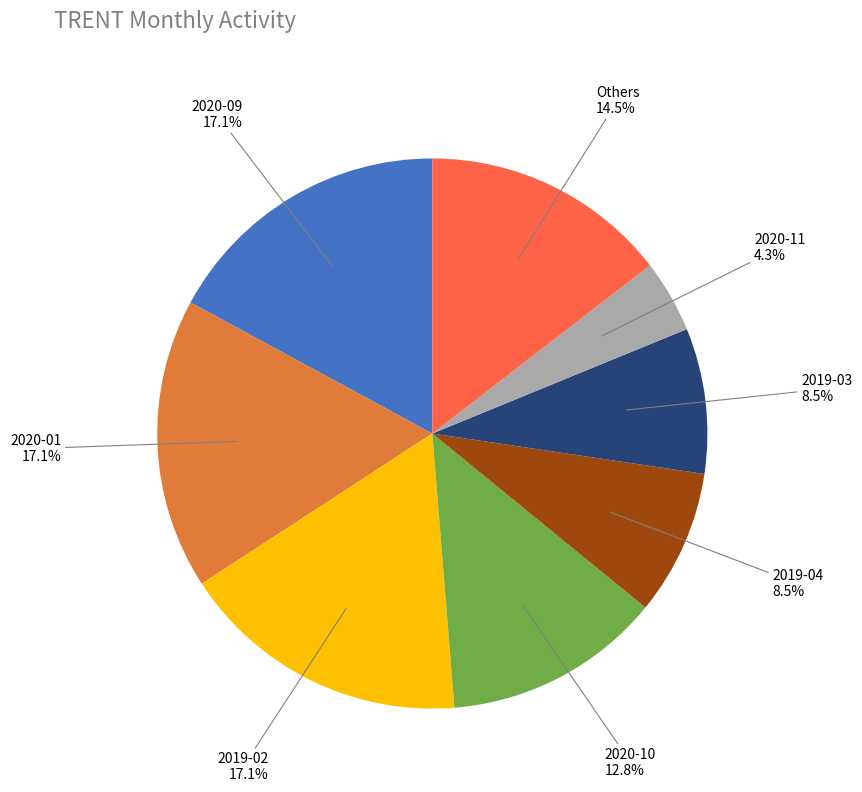

Is there any slice that represents more than half of the pie?

No